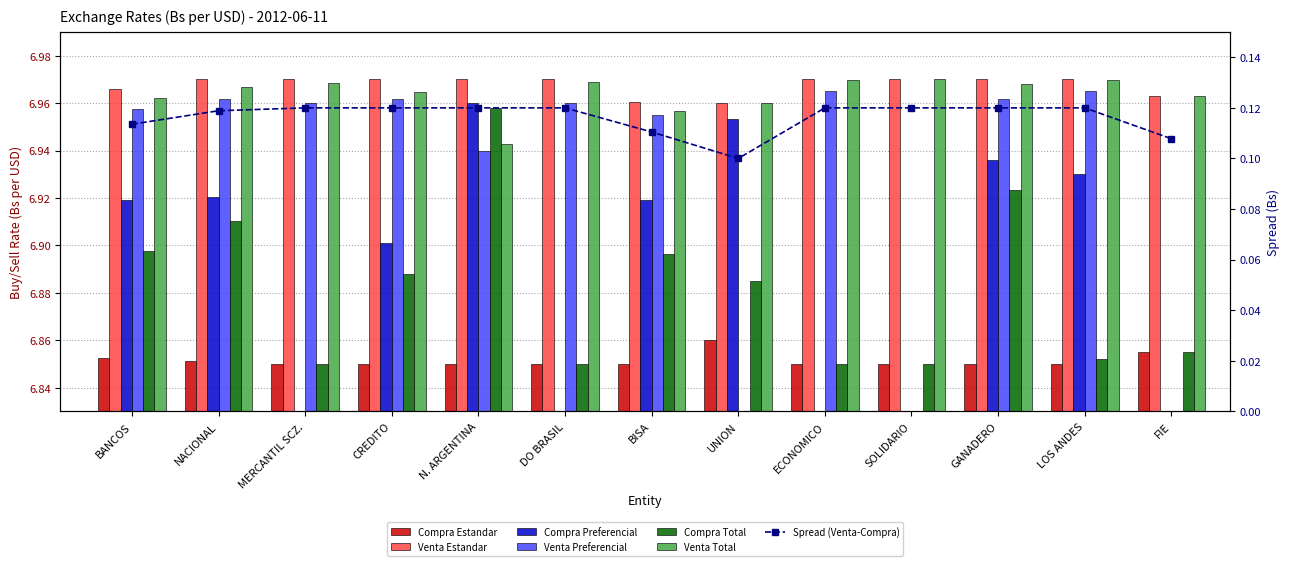

Between BISA and LOS ANDES, which series saw the biggest shift?

Compra Total